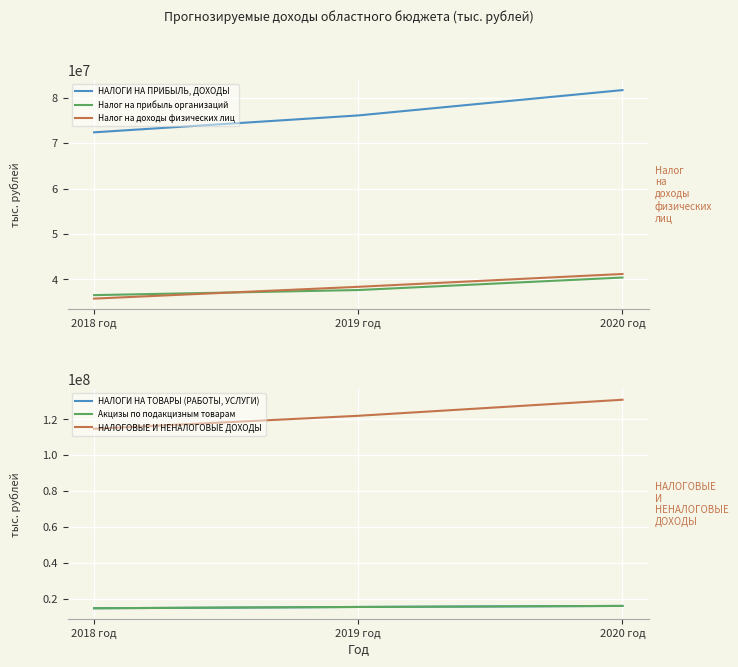

Reading left to right, transcribe all the data shown in this chart.

НАЛОГИ НА ПРИБЫЛЬ, ДОХОДЫ: 72353303.8	76068640.2	81637231.6
Налог на прибыль организаций: 36559433.0	37679883.0	40426088.0
Налог на доходы физических лиц: 35793870.8	38388757.2	41211143.6
НАЛОГИ НА ТОВАРЫ (РАБОТЫ, УСЛУГИ): 14735238.0	15447194.0	16032092.0
Акцизы по подакцизным товарам: 14735238.0	15447194.0	16032092.0
НАЛОГОВЫЕ И НЕНАЛОГОВЫЕ ДОХОДЫ: 114705167.6	121932618.8	130871982.0